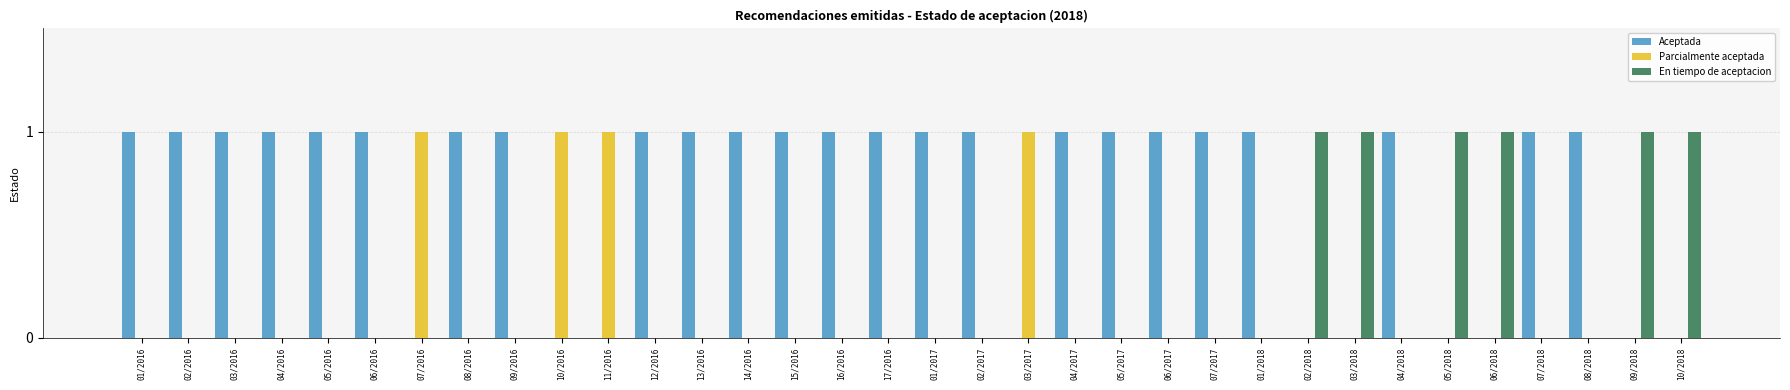

How many data points does each series have?

34